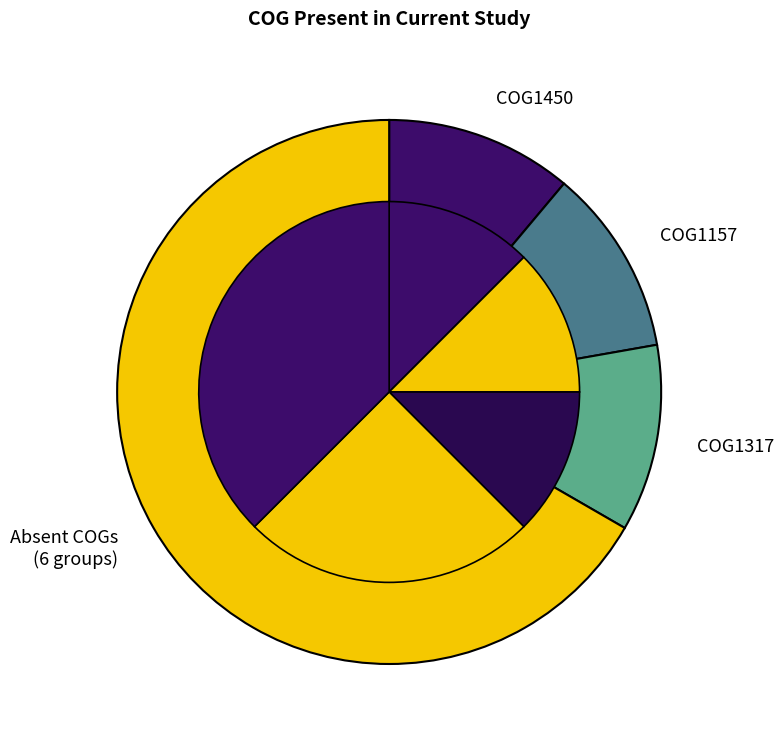

Is it true that COG1450 is 1% of the pie?

False